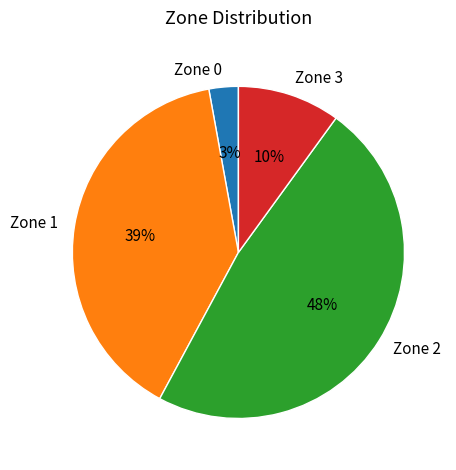

How many slices are in this pie chart?

4